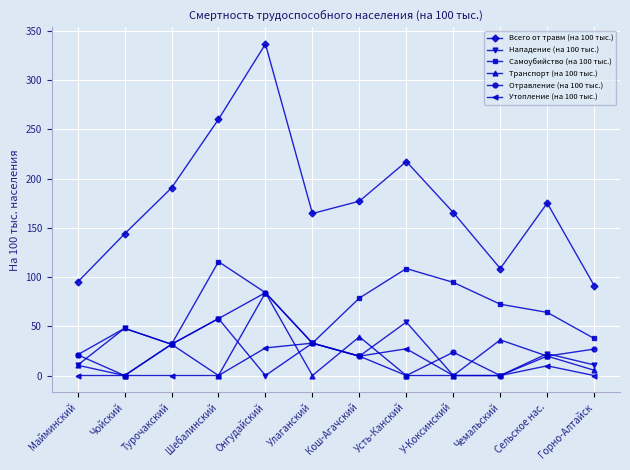

The Транспорт (на 100 тыс.) series shows 38.8 at Шебалинский. True or false?

False